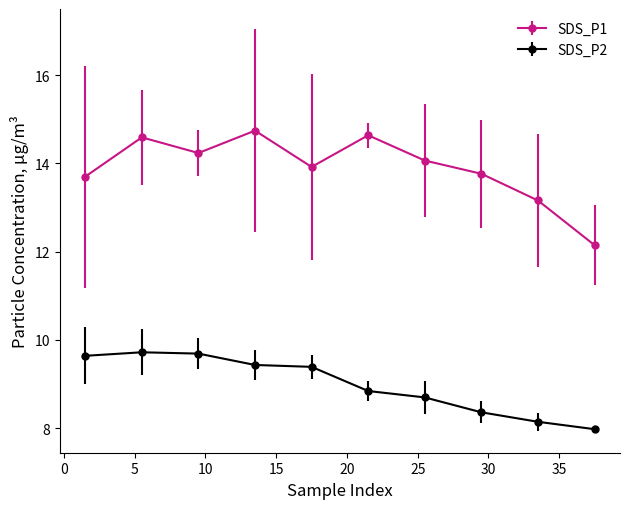

In SDS_P1, how many points are higher than both neighbors (excluding endpoints)?

3